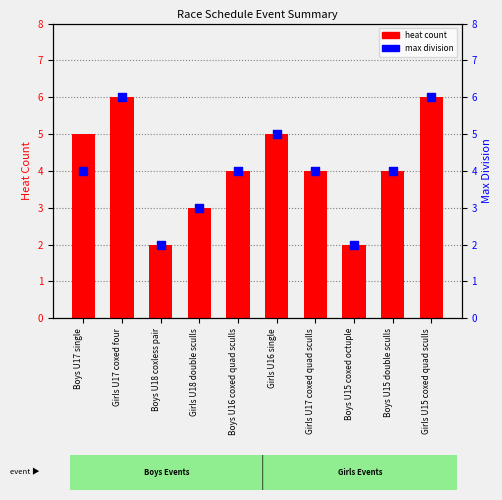

At which category is the sum across all series the highest?

Girls U17 coxed four